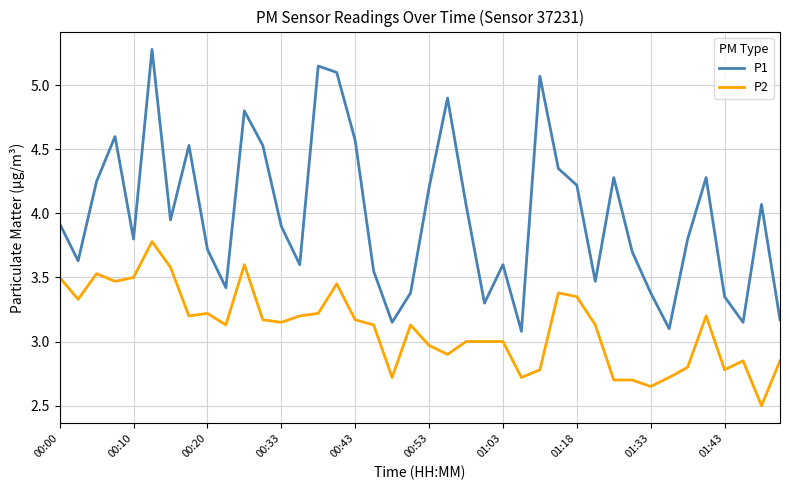

True or false: P1 and P2 intersect in this chart.

False